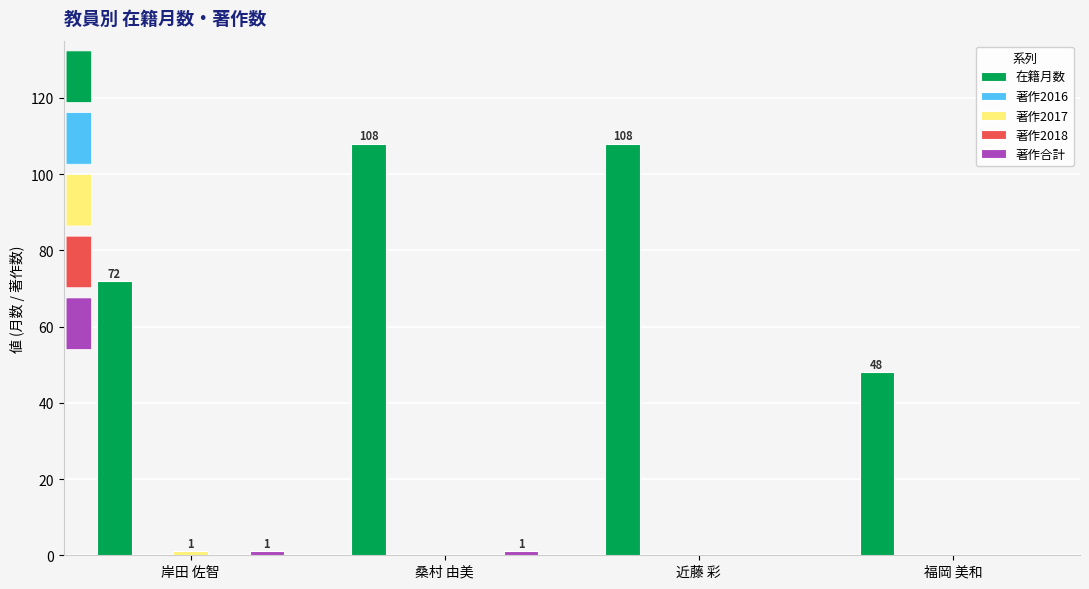

Does the chart contain any negative values?

No